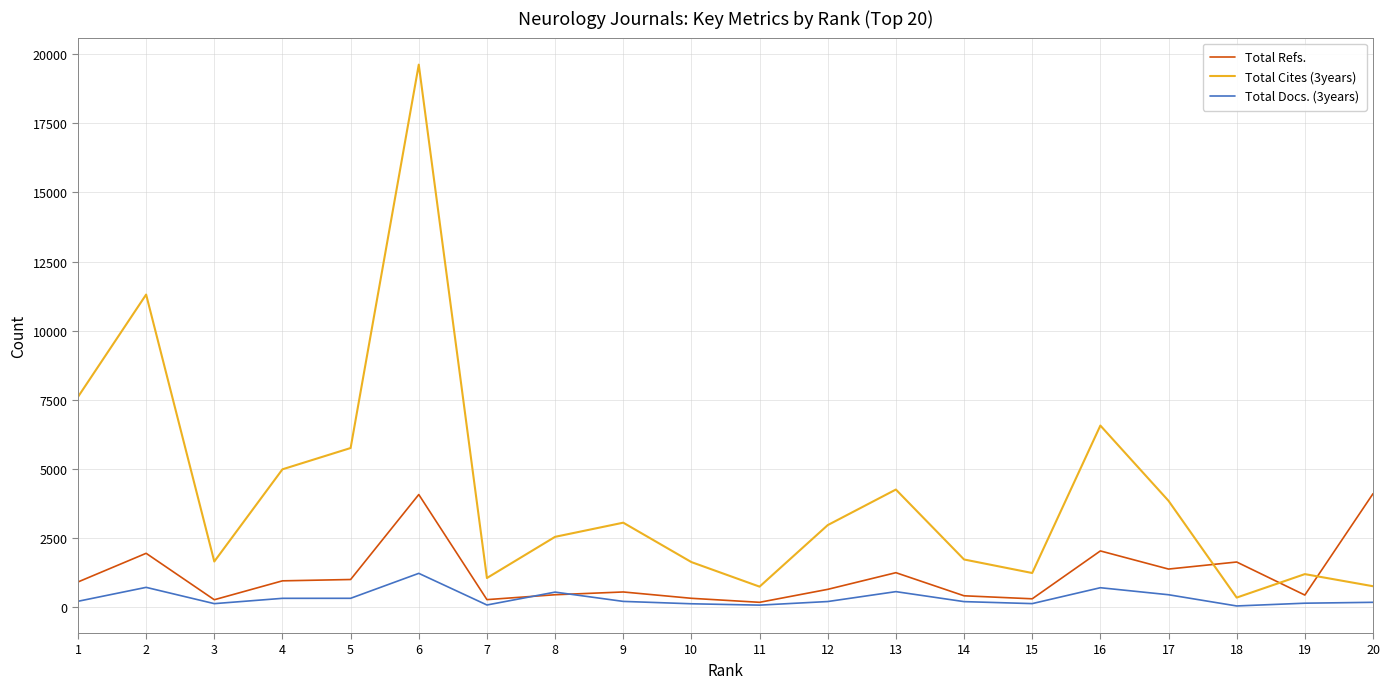

True or false: Total Cites (3years) and Total Refs. cross at least once.

True